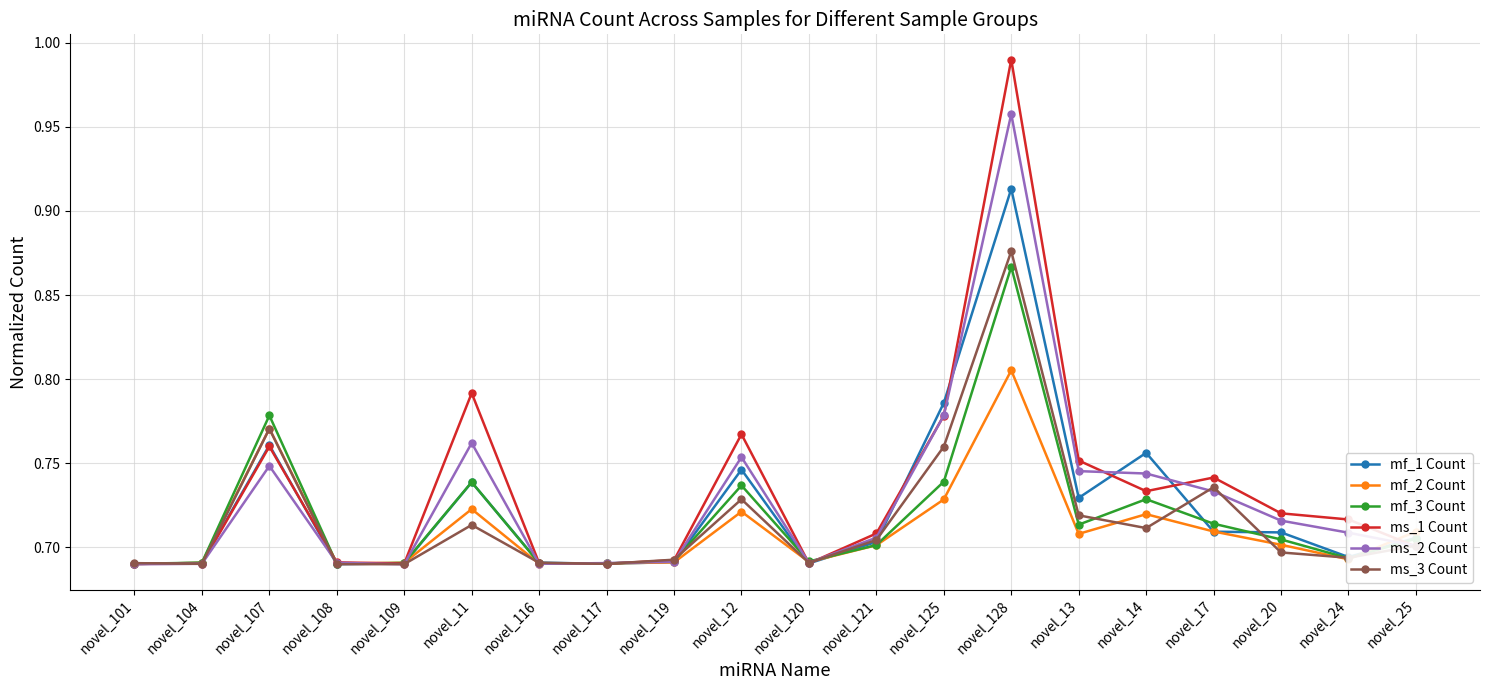

Which category has the highest value in the ms_1 Count series?

novel_128